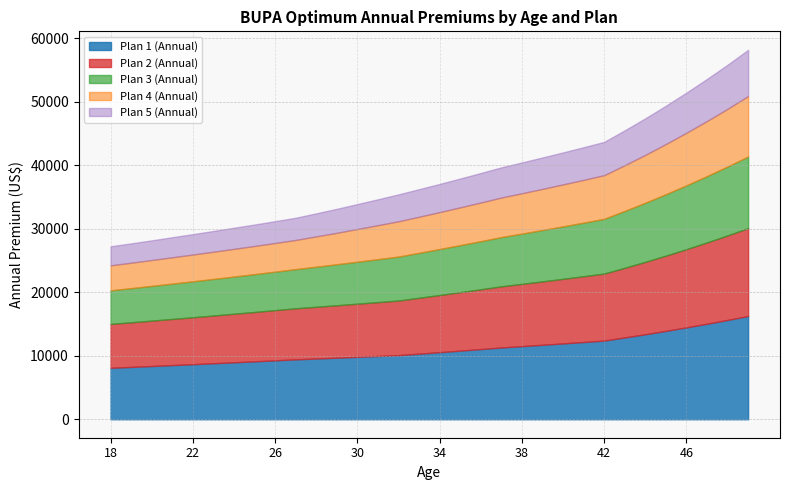

Reading left to right, extract all data points from this chart.

Plan 1 (Annual): 18=8100	19=8235	20=8378	21=8523	22=8665	23=8815	24=8965	25=9115	26=9273	27=9427	28=9557	29=9687	30=9822	31=9954	32=10090	33=10322	34=10557	35=10800	36=11044	37=11296	38=11505	39=11719	40=11936	41=12158	42=12383	43=12873	44=13380	45=13910	46=14462	47=15034	48=15630	49=16248
Plan 2 (Annual): 18=6906	19=7022	20=7142	21=7261	22=7385	23=7510	24=7639	25=7767	26=7899	27=8036	28=8144	29=8252	30=8365	31=8480	32=8598	33=8794	34=8995	35=9199	36=9408	37=9623	38=9799	39=9979	40=10163	41=10351	42=10546	43=10962	44=11392	45=11841	46=12310	47=12798	48=13303	49=13832
Plan 3 (Annual): 18=5282	19=5377	20=5469	21=5565	22=5659	23=5756	24=5854	25=5957	26=6059	27=6164	28=6309	29=6455	30=6608	31=6760	32=6915	33=7076	34=7237	35=7404	36=7574	37=7748	38=7914	39=8086	40=8257	41=8432	42=8615	43=8956	44=9304	45=9669	46=10045	47=10439	48=10844	49=11273
Plan 4 (Annual): 18=3938	19=4002	20=4073	21=4145	22=4217	23=4289	24=4364	25=4435	26=4514	27=4593	28=4771	29=4953	30=5150	31=5350	32=5555	33=5684	34=5816	35=5950	36=6087	37=6228	38=6353	39=6478	40=6608	41=6736	42=6872	43=7196	44=7538	45=7898	46=8280	47=8674	48=9085	49=9522
Plan 5 (Annual): 18=2996	19=3047	20=3097	21=3154	22=3209	23=3266	24=3322	25=3376	26=3434	27=3495	28=3631	29=3777	30=3926	31=4080	32=4241	33=4340	34=4435	35=4540	36=4646	37=4753	38=4848	39=4943	40=5037	41=5140	42=5242	43=5493	44=5755	45=6031	46=6317	47=6622	48=6938	49=7274